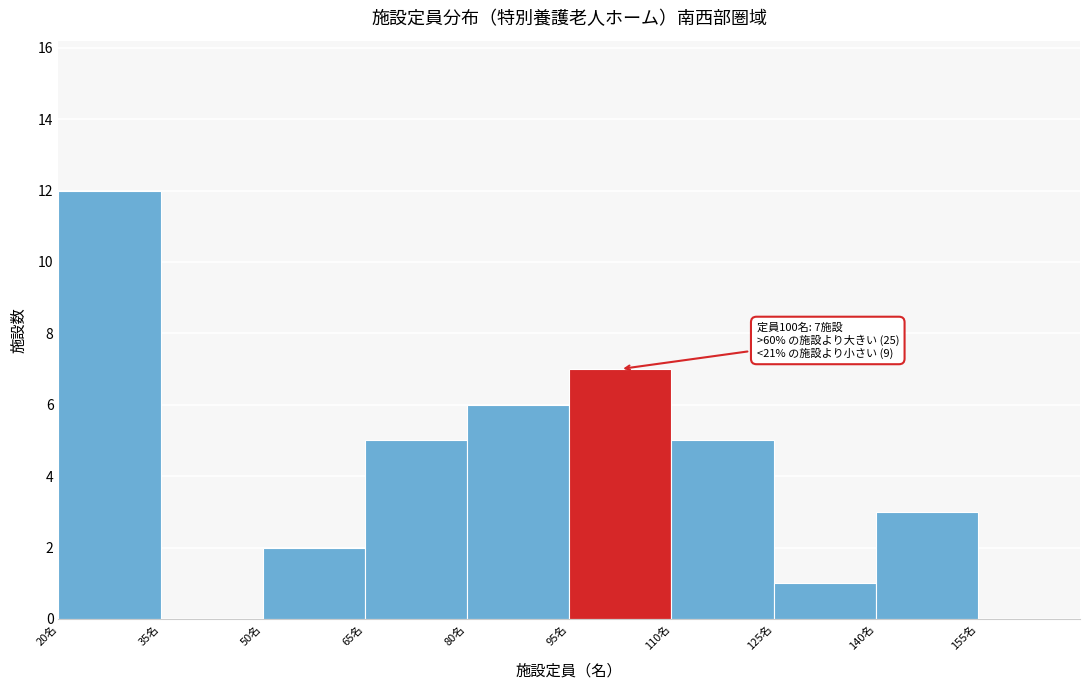

Over which range of the x-axis is the bar tallest?

20 to 35